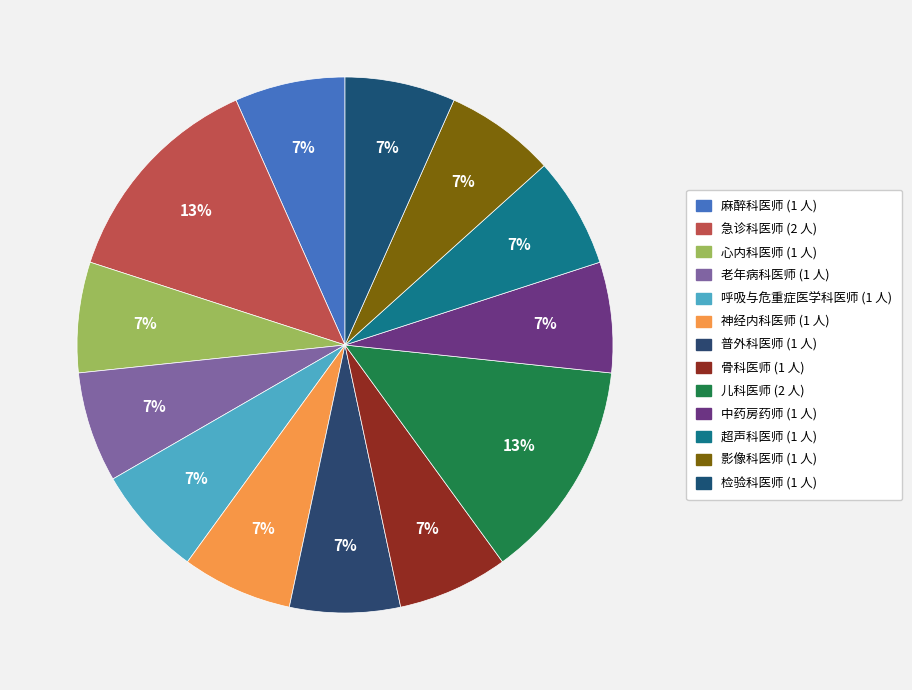

Does 影像科医师 represent more than half of the total?

No